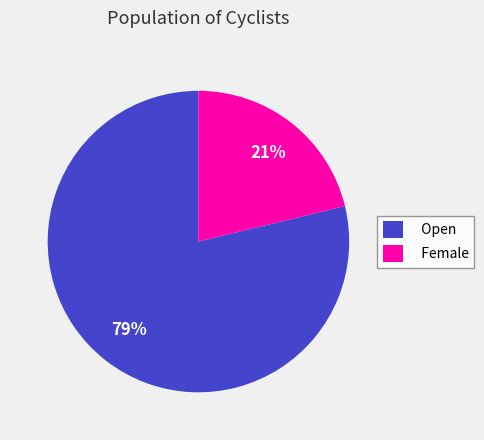

True or false: Female accounts for 26% of the total.

False